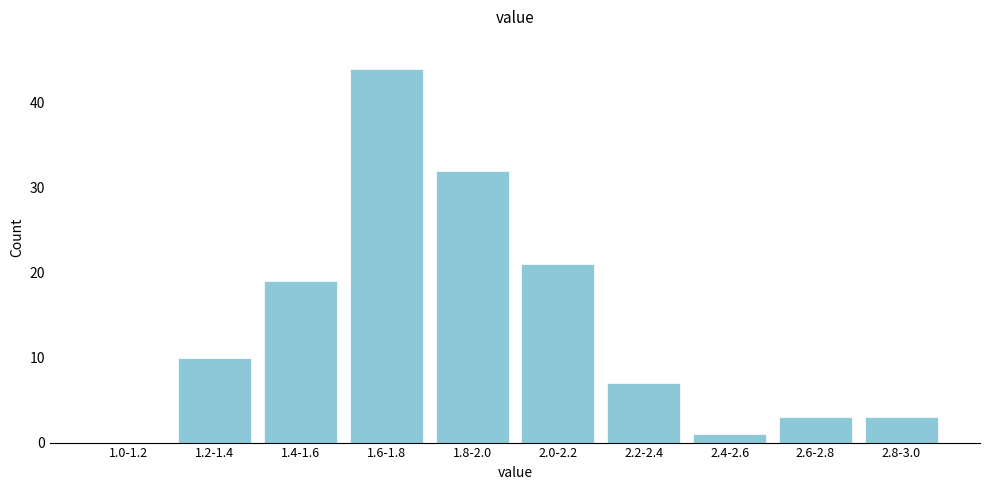

Reading left to right, list all the values displayed in this chart.

1.0-1.2=0	1.2-1.4=10	1.4-1.6=19	1.6-1.8=44	1.8-2.0=32	2.0-2.2=21	2.2-2.4=7	2.4-2.6=1	2.6-2.8=3	2.8-3.0=3